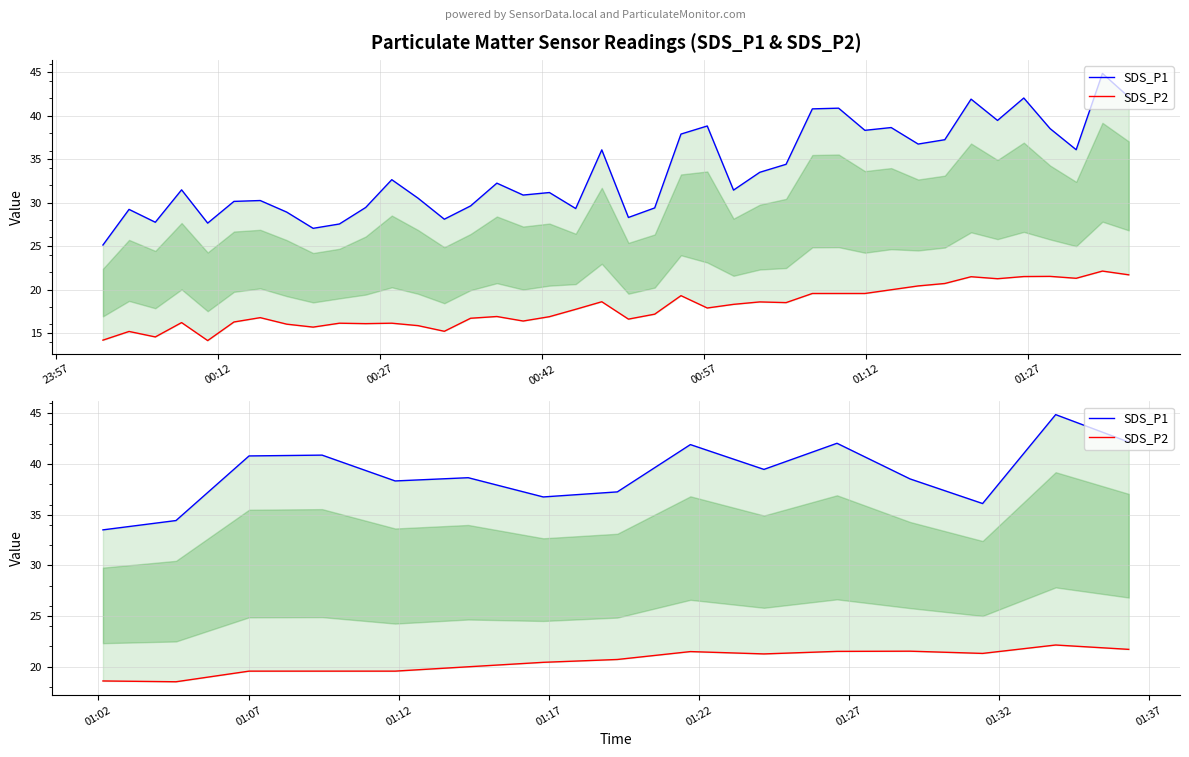

Count the number of data series in this chart.

2